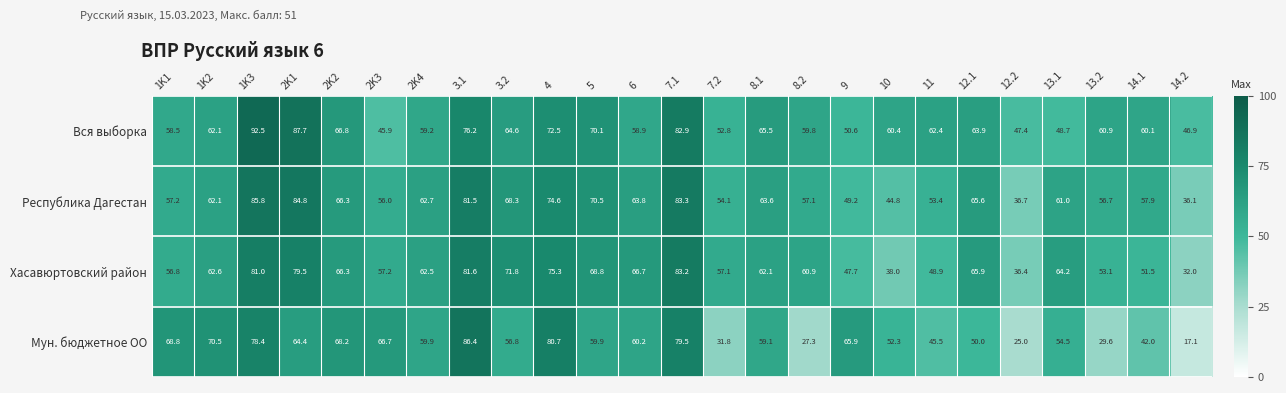

True or false: Хасавюртовский район has a value of 10.5 at 11.

False